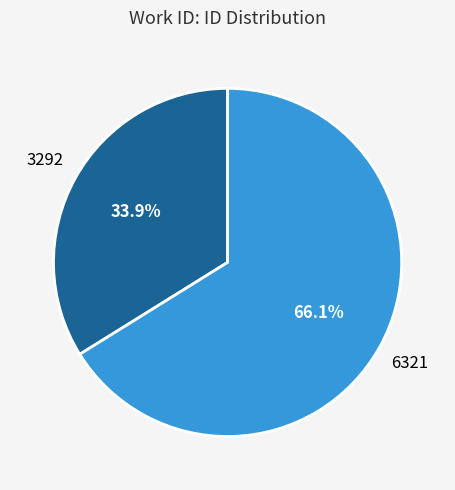

Does any single category account for the majority?

Yes